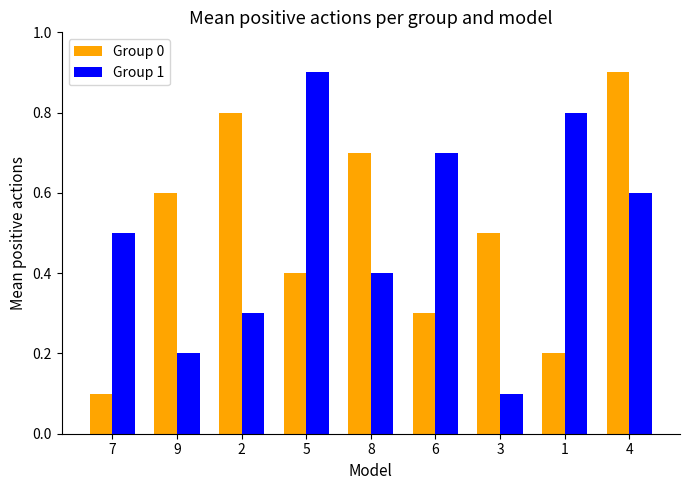

What is the difference between the highest and lowest values at 3?

0.4